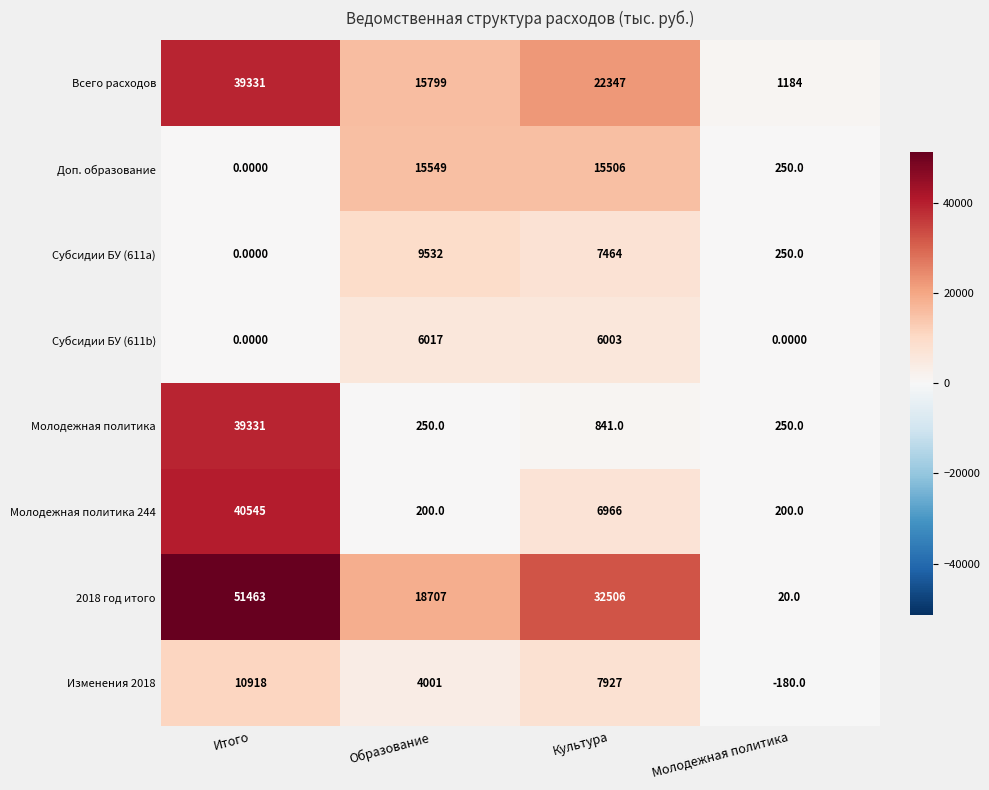

Which series changed the most between Итого and Образование?

Молодежная политика 244